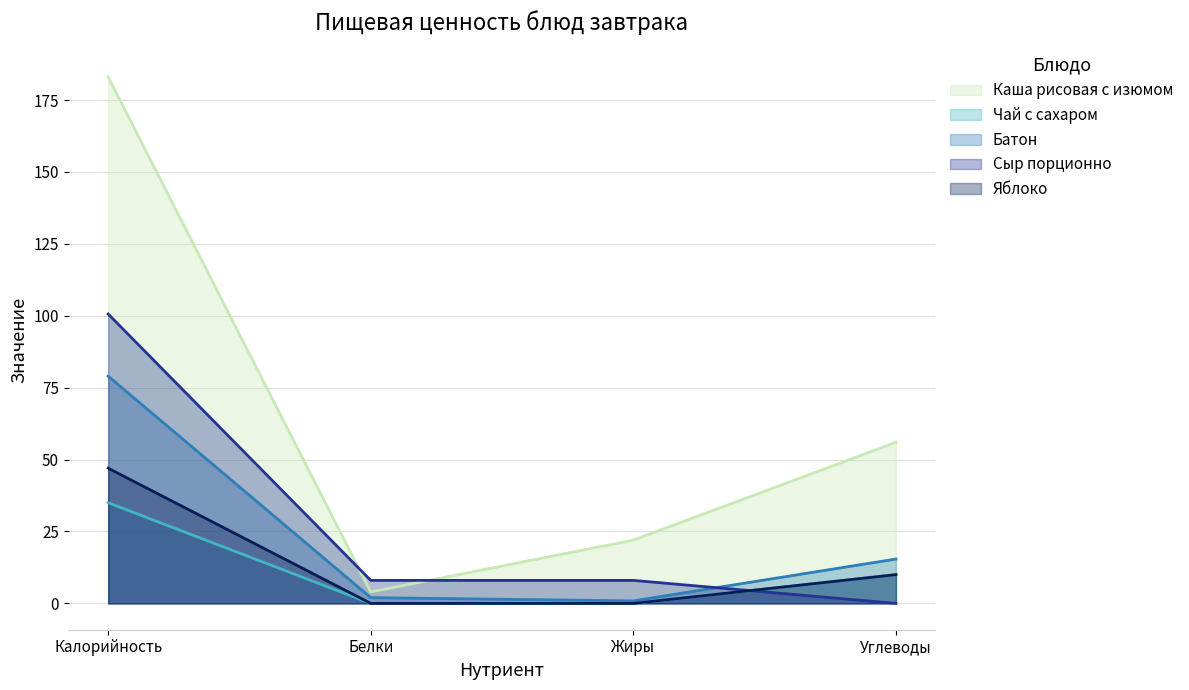

What is the approximate value of Сыр порционно at Белки?

8.0